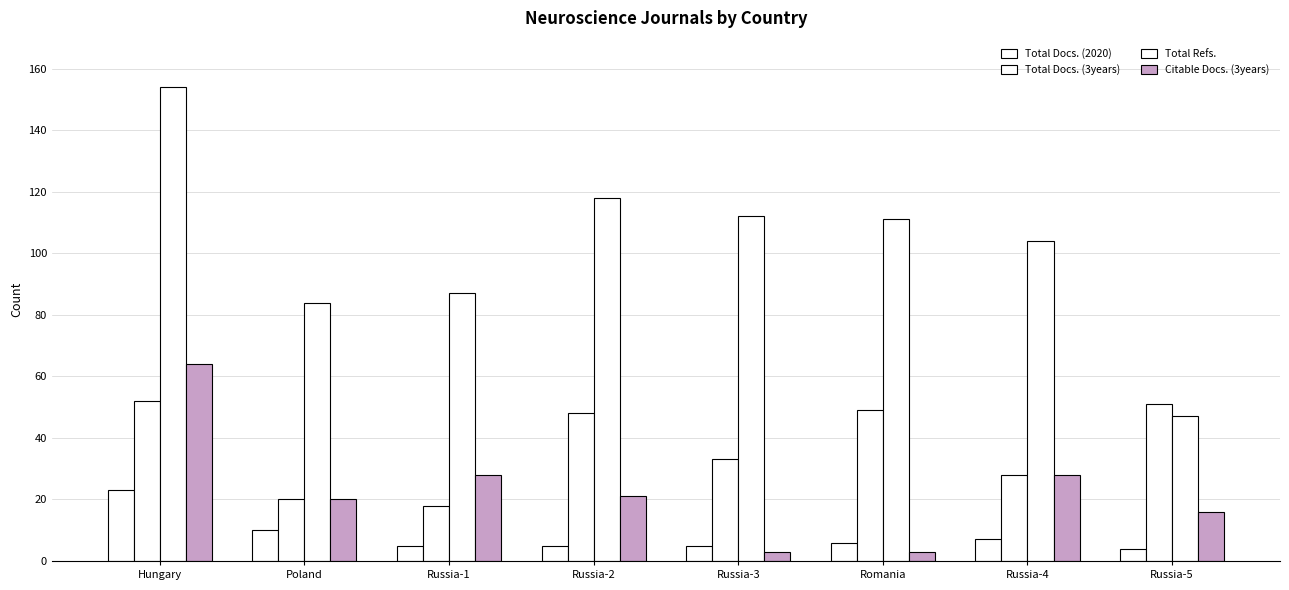

How many data points in Total Docs. (3years) are less than 48?

4